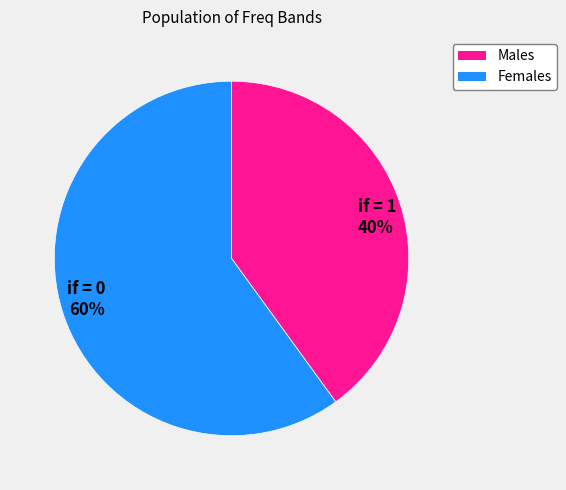

True or false: if = 0 60% accounts for 47% of the total.

False